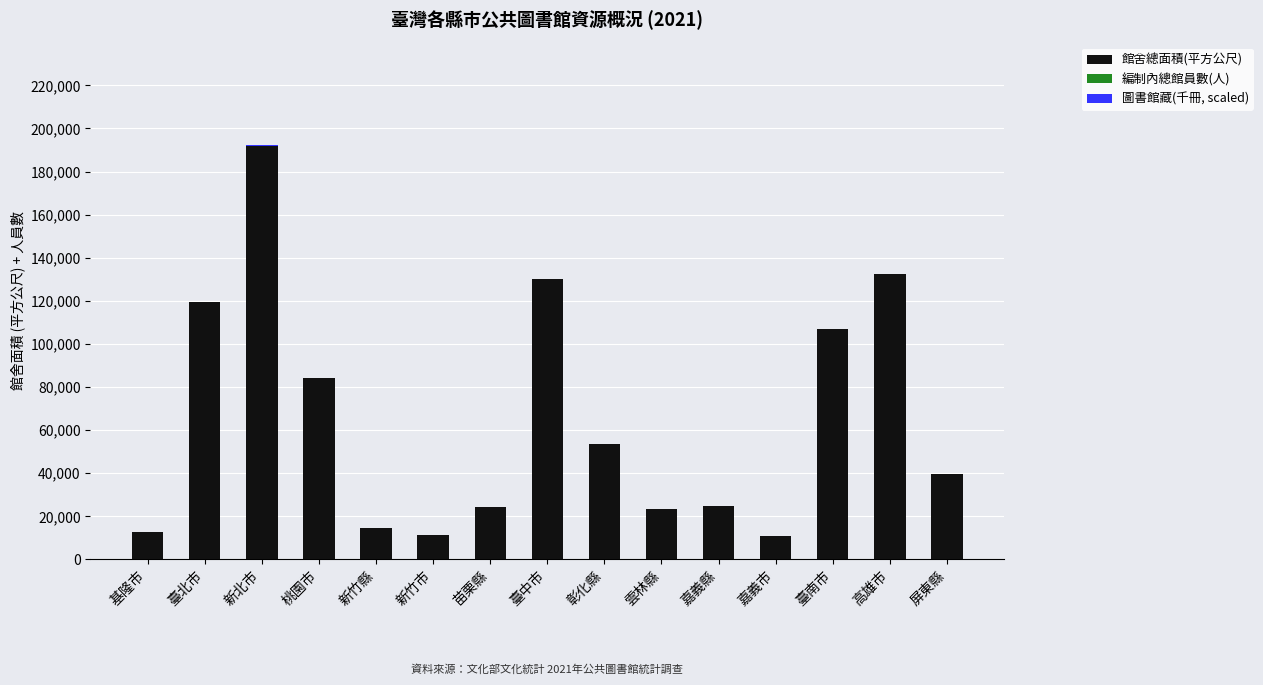

At which label does 館舍總面積(平方公尺) reach its peak?

新北市